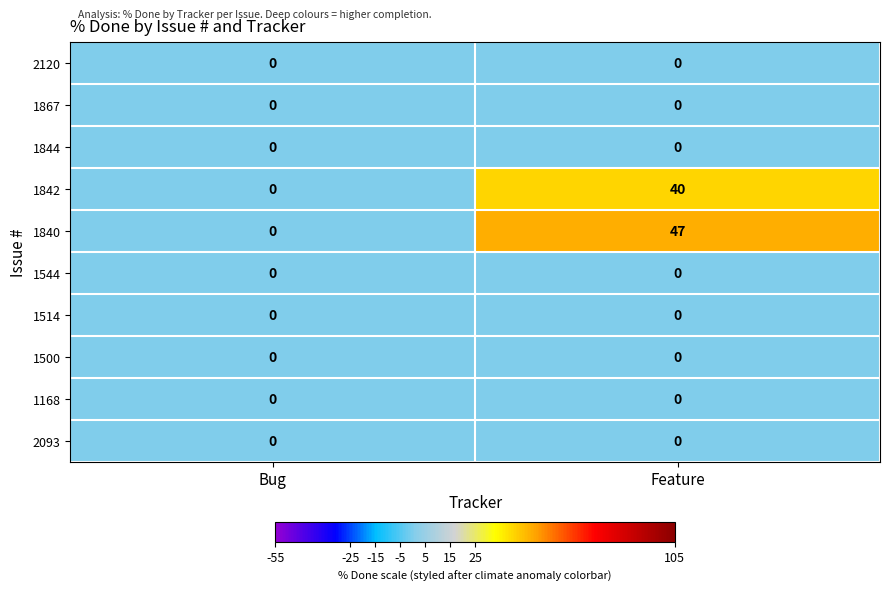

What is the maximum value shown in the chart?

47